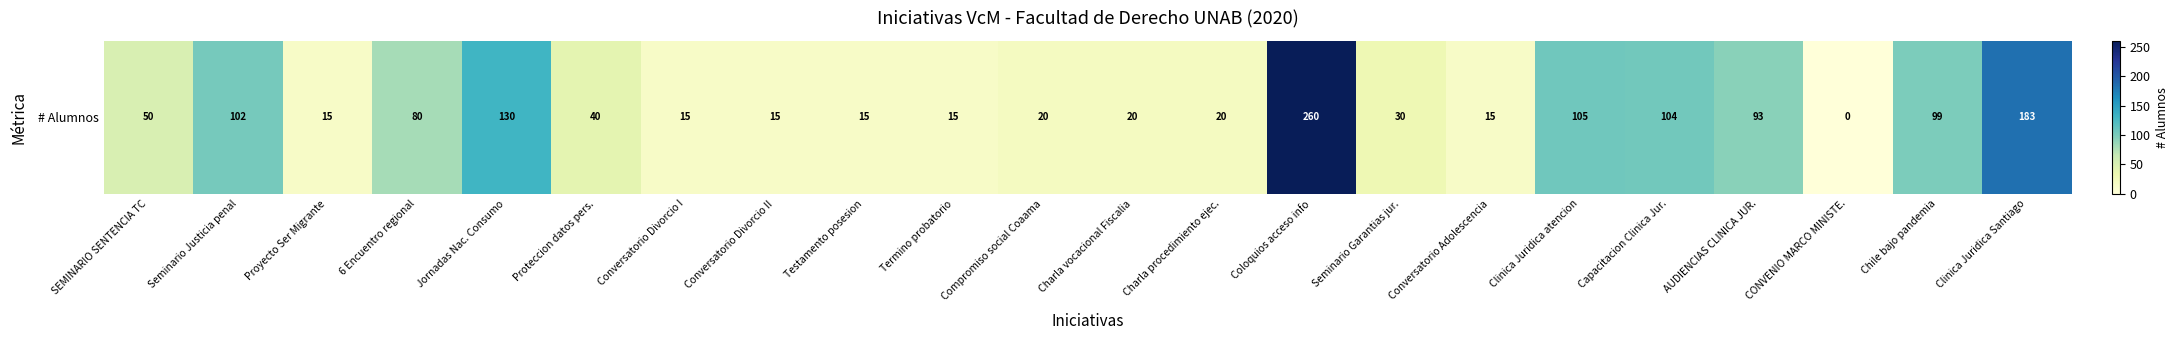

Where is the data nearest to the value 130?

Jornadas Nac. Consumo